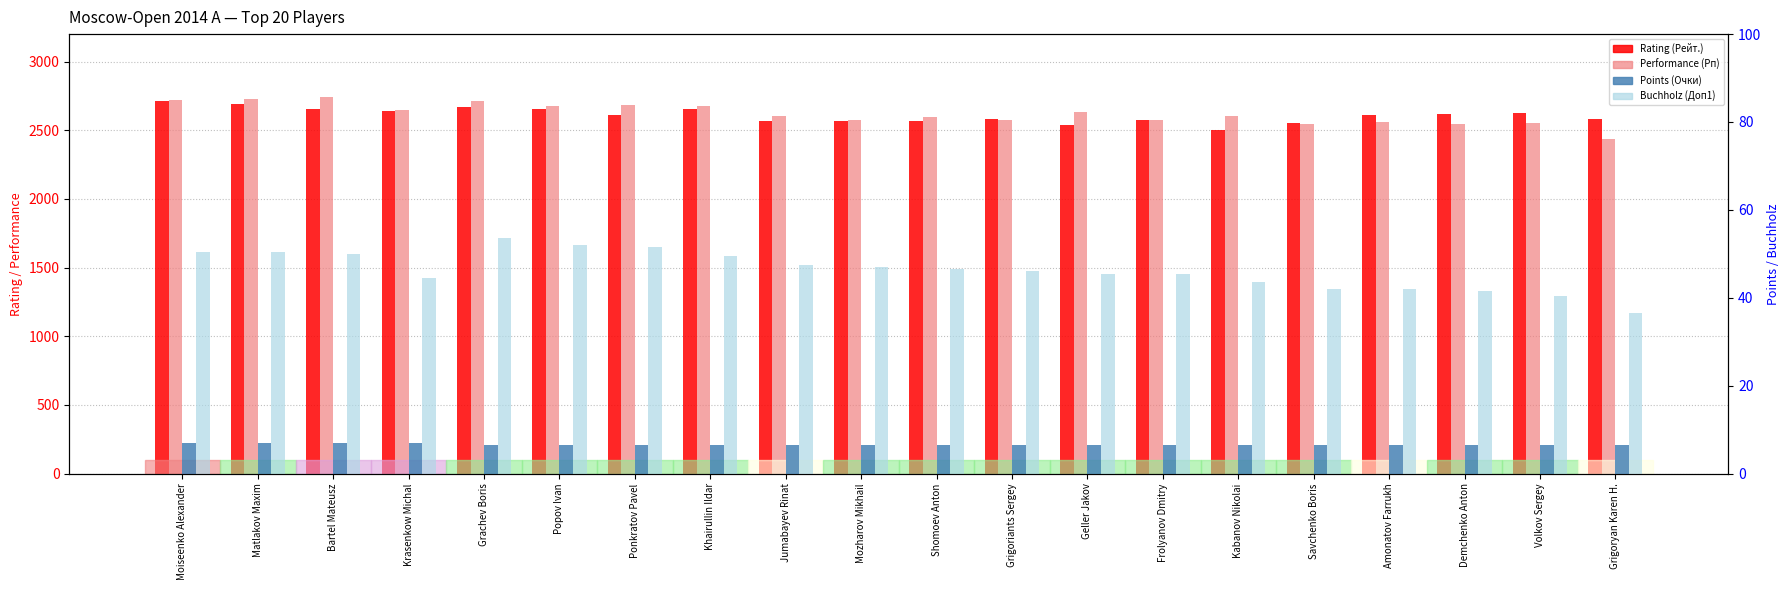

Reading left to right, list all the values displayed in this chart.

Rating (Рейт.): Moiseenko Alexander=2710.0	Matlakov Maxim=2690.0	Bartel Mateusz=2651.0	Krasenkow Michal=2638.0	Grachev Boris=2669.0	Popov Ivan=2653.0	Ponkratov Pavel=2611.0	Khairullin Ildar=2651.0	Jumabayev Rinat=2564.0	Mozharov Mikhail=2564.0	Shomoev Anton=2568.0	Grigoriants Sergey=2581.0	Geller Jakov=2536.0	Frolyanov Dmitry=2577.0	Kabanov Nikolai=2501.0	Savchenko Boris=2556.0	Amonatov Farrukh=2613.0	Demchenko Anton=2617.0	Volkov Sergey=2627.0	Grigoryan Karen H.=2584.0
Performance (Рп): Moiseenko Alexander=2719.0	Matlakov Maxim=2730.0	Bartel Mateusz=2740.0	Krasenkow Michal=2646.0	Grachev Boris=2713.0	Popov Ivan=2676.0	Ponkratov Pavel=2682.0	Khairullin Ildar=2675.0	Jumabayev Rinat=2607.0	Mozharov Mikhail=2571.0	Shomoev Anton=2595.0	Grigoriants Sergey=2571.0	Geller Jakov=2632.0	Frolyanov Dmitry=2576.0	Kabanov Nikolai=2605.0	Savchenko Boris=2544.0	Amonatov Farrukh=2562.0	Demchenko Anton=2543.0	Volkov Sergey=2552.0	Grigoryan Karen H.=2435.0
Points (Очки): Moiseenko Alexander=7.0	Matlakov Maxim=7.0	Bartel Mateusz=7.0	Krasenkow Michal=7.0	Grachev Boris=6.5	Popov Ivan=6.5	Ponkratov Pavel=6.5	Khairullin Ildar=6.5	Jumabayev Rinat=6.5	Mozharov Mikhail=6.5	Shomoev Anton=6.5	Grigoriants Sergey=6.5	Geller Jakov=6.5	Frolyanov Dmitry=6.5	Kabanov Nikolai=6.5	Savchenko Boris=6.5	Amonatov Farrukh=6.5	Demchenko Anton=6.5	Volkov Sergey=6.5	Grigoryan Karen H.=6.5
Buchholz (Доп1): Moiseenko Alexander=50.5	Matlakov Maxim=50.5	Bartel Mateusz=50.0	Krasenkow Michal=44.5	Grachev Boris=53.5	Popov Ivan=52.0	Ponkratov Pavel=51.5	Khairullin Ildar=49.5	Jumabayev Rinat=47.5	Mozharov Mikhail=47.0	Shomoev Anton=46.5	Grigoriants Sergey=46.0	Geller Jakov=45.5	Frolyanov Dmitry=45.5	Kabanov Nikolai=43.5	Savchenko Boris=42.0	Amonatov Farrukh=42.0	Demchenko Anton=41.5	Volkov Sergey=40.5	Grigoryan Karen H.=36.5